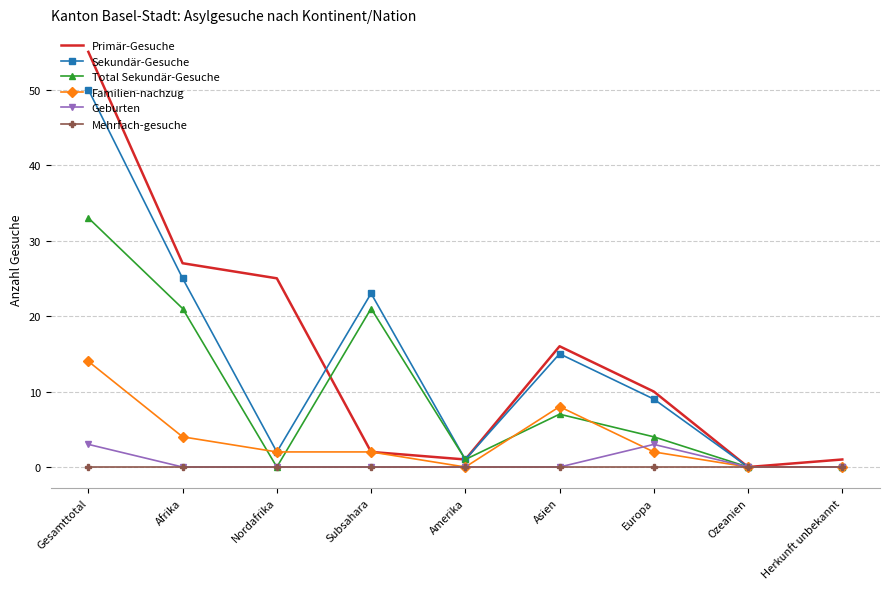

Is it true that Geburten equals 3 at Europa?

True